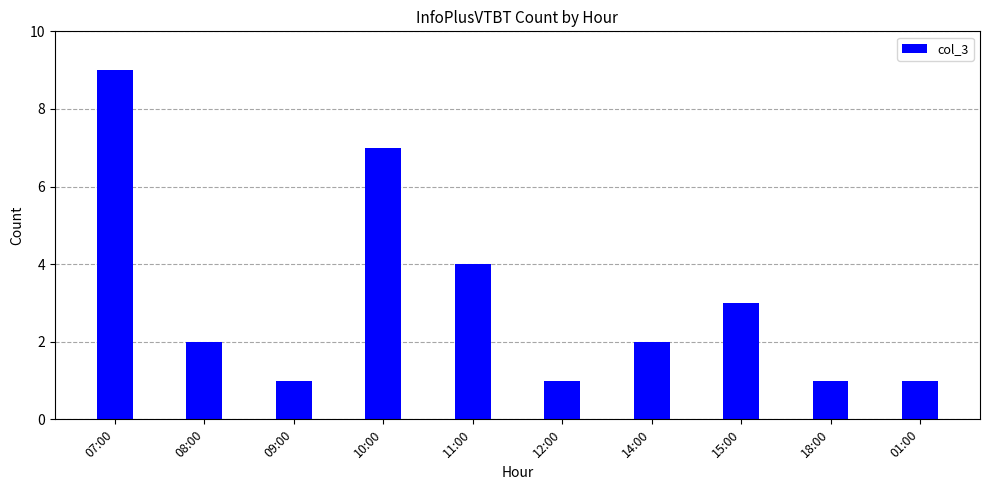

At which label does the data first exceed 2?

07:00